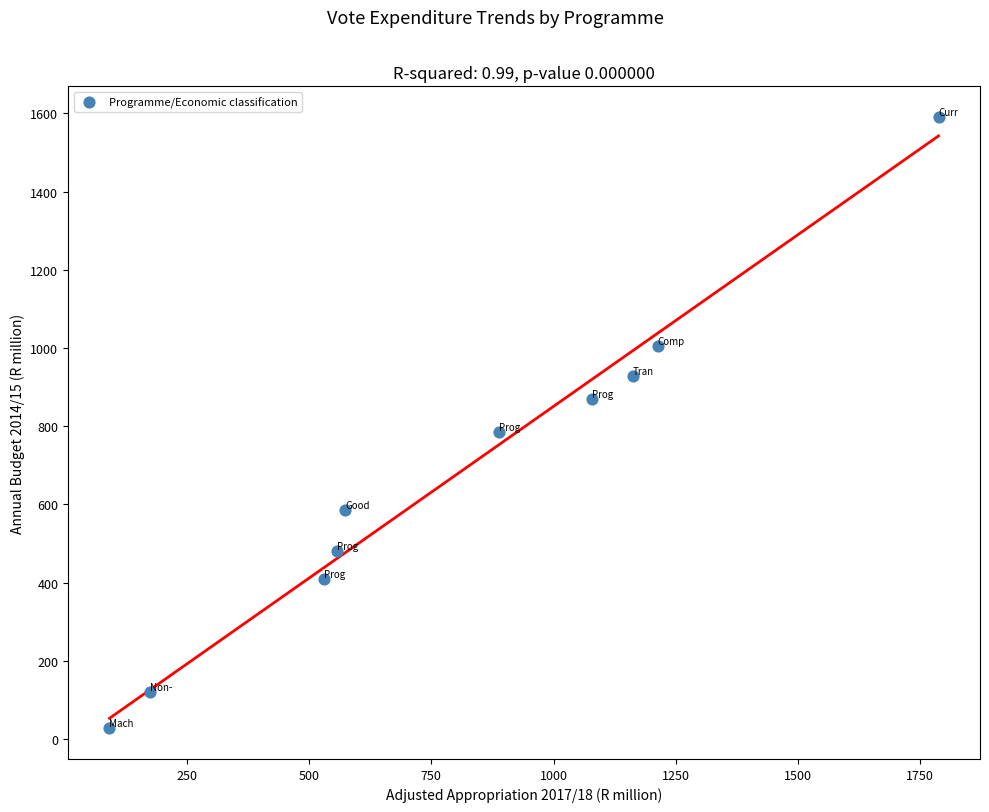

What is the average X value?

805.9